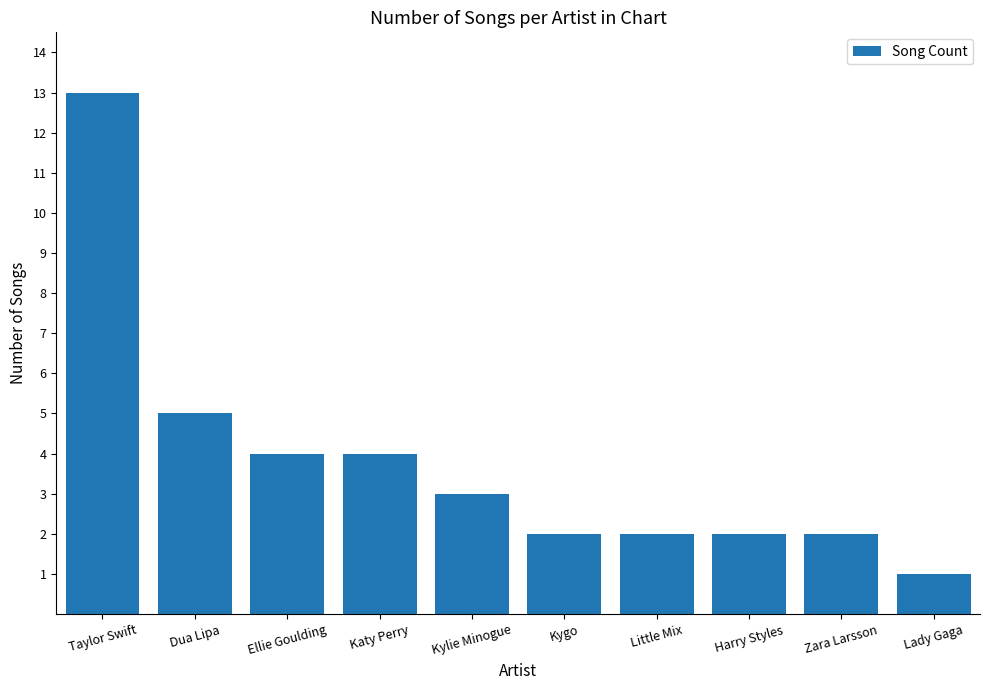

The value at Katy Perry is 4. True or false?

True